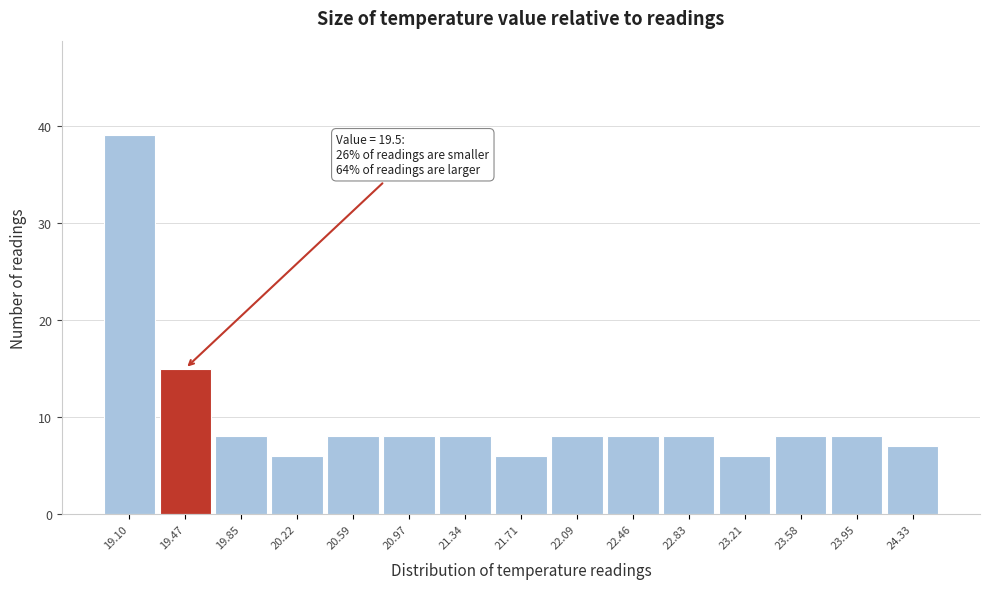

Reading left to right, transcribe all the data shown in this chart.

39	15	8	6	8	8	8	6	8	8	8	6	8	8	7